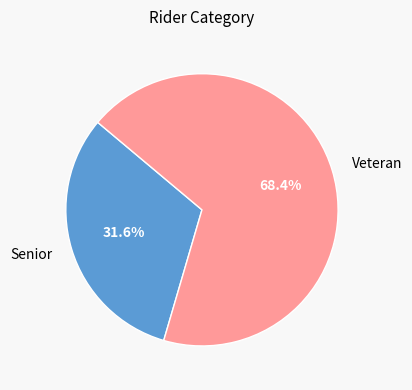

To the nearest percent, what is the average slice percentage?

50%